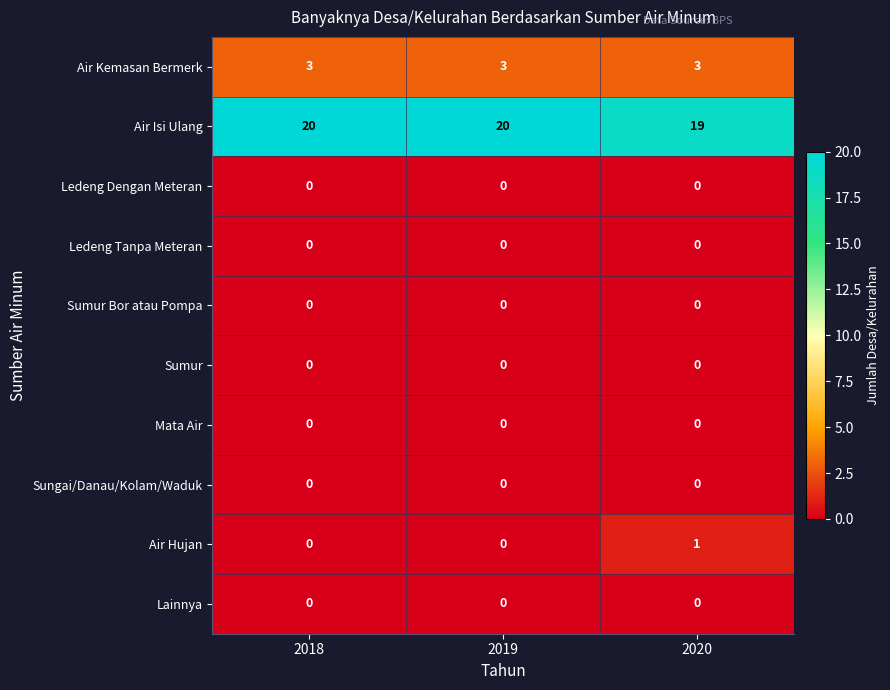

What is the spread (max minus min) of values at 2018?

20